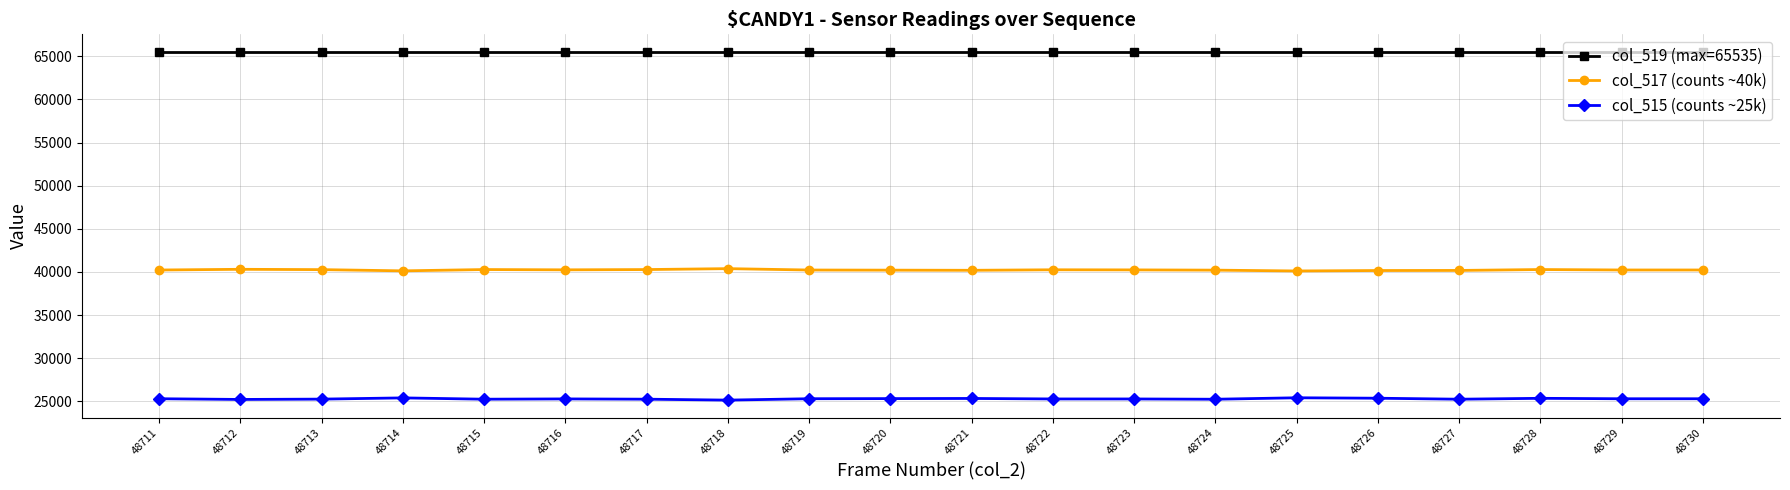

True or false: col_517 (counts ~40k) and col_515 (counts ~25k) intersect in this chart.

False